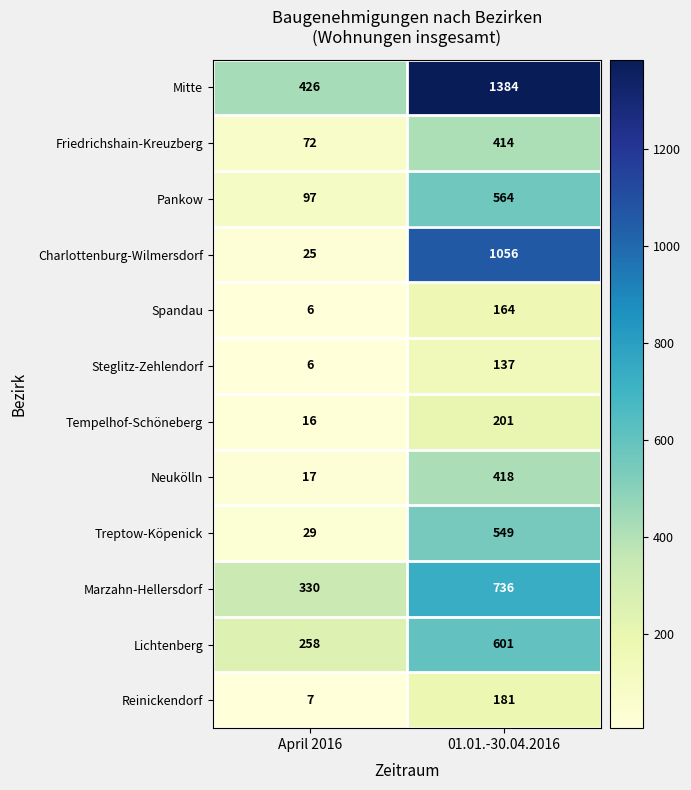

Reading right to left, extract all data points from this chart.

Mitte: 1384	426
Friedrichshain-Kreuzberg: 414	72
Pankow: 564	97
Charlottenburg-Wilmersdorf: 1056	25
Spandau: 164	6
Steglitz-Zehlendorf: 137	6
Tempelhof-Schöneberg: 201	16
Neukölln: 418	17
Treptow-Köpenick: 549	29
Marzahn-Hellersdorf: 736	330
Lichtenberg: 601	258
Reinickendorf: 181	7